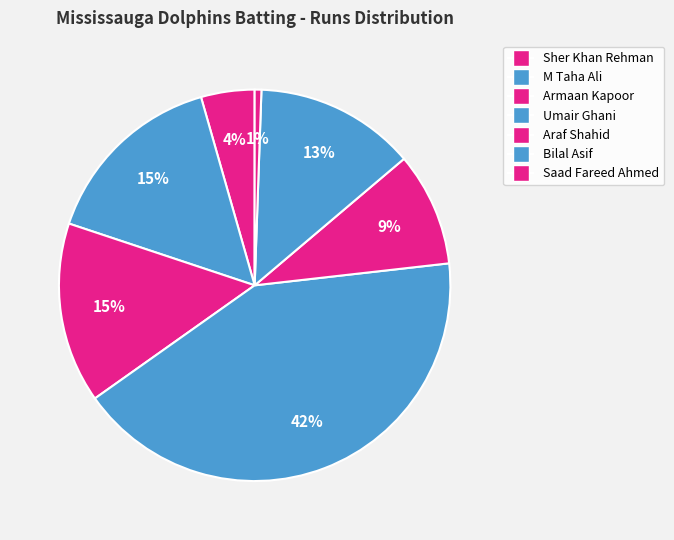

Does Umair Ghani account for over 50% of the chart?

No